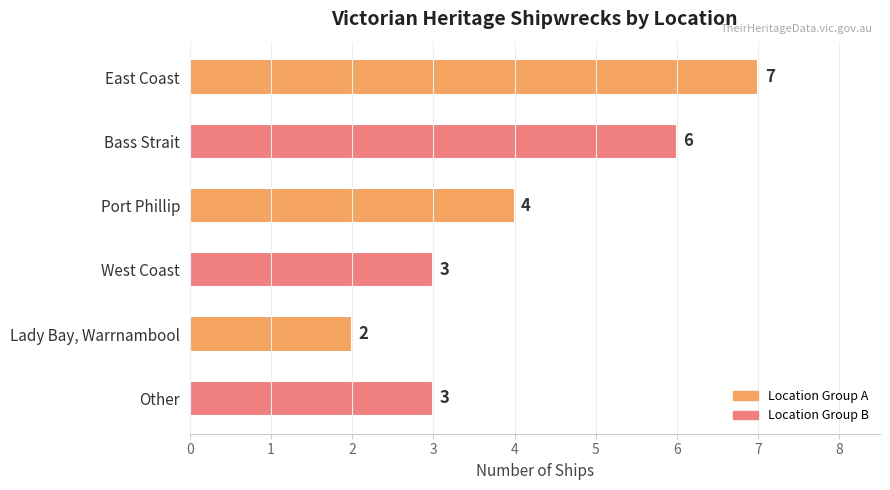

How many values are between 3 and 6?

4